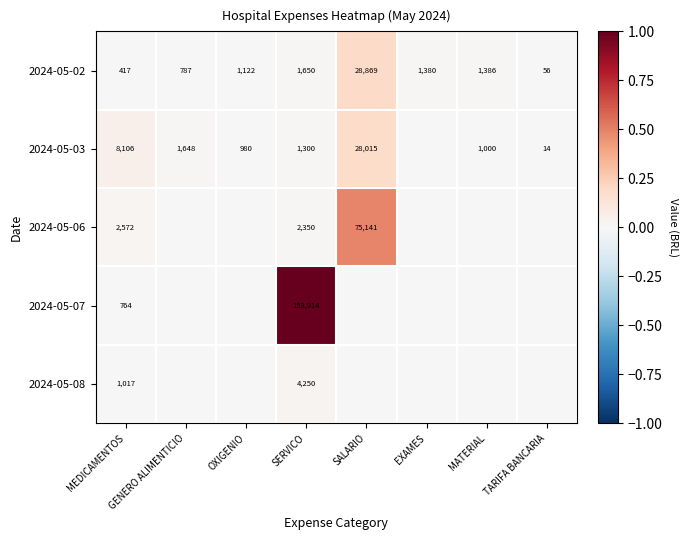

What is the sum of the 2024-05-02 values at MEDICAMENTOS and GENERO ALIMENTICIO?

1204